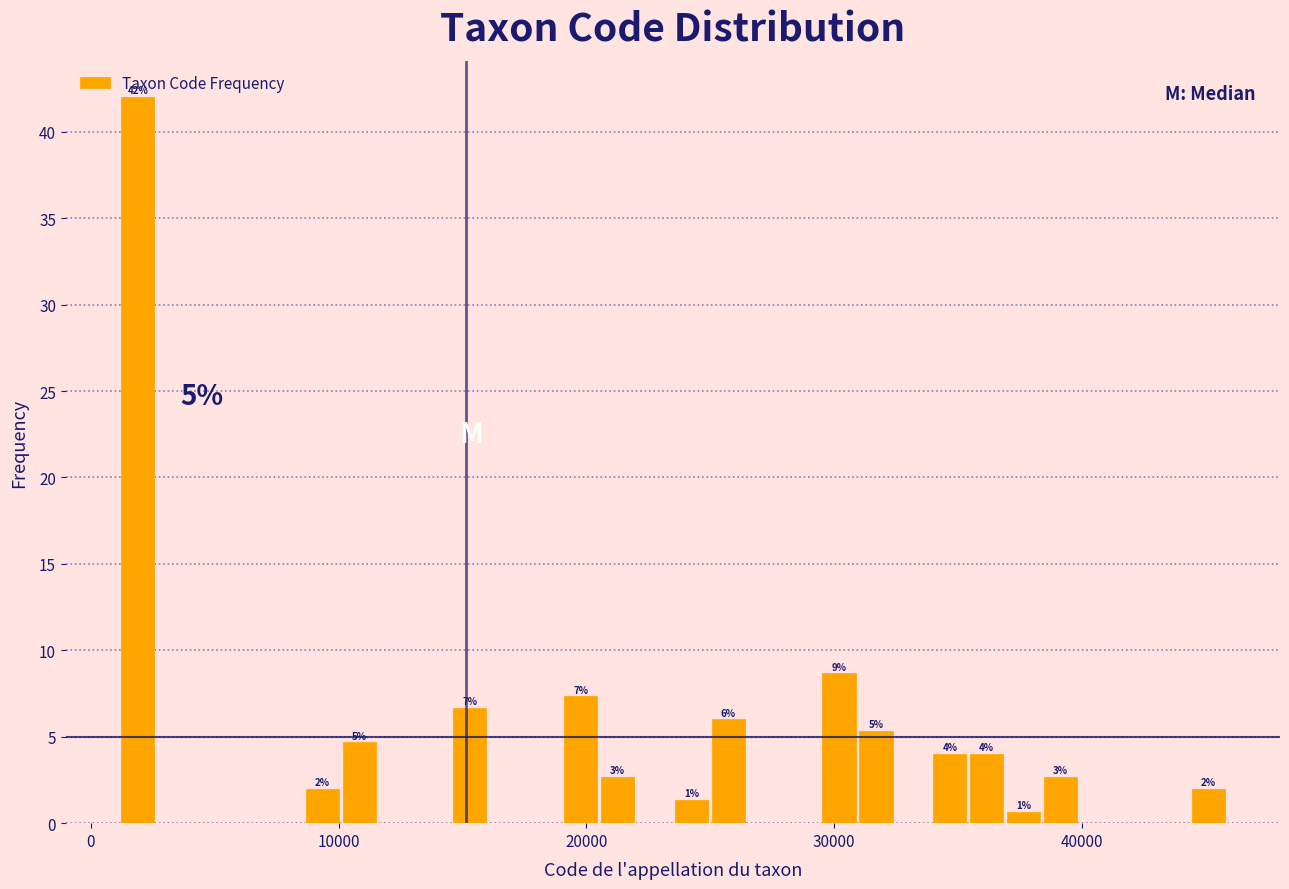

Read against the x-axis, roughly where is the centre of the tallest bar?

2000